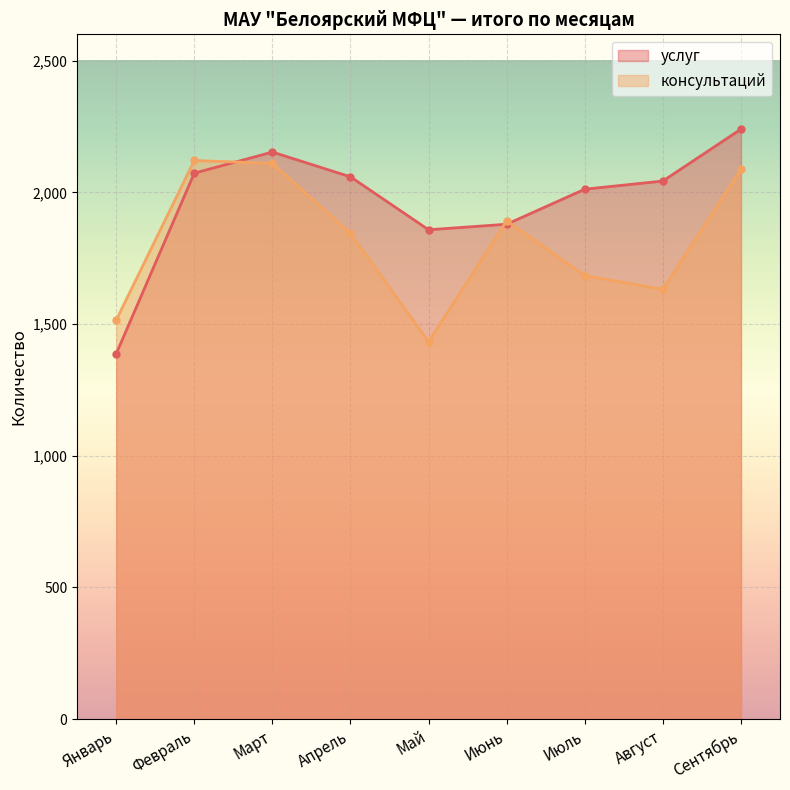

What is the approximate value of услуг at Апрель?

2059